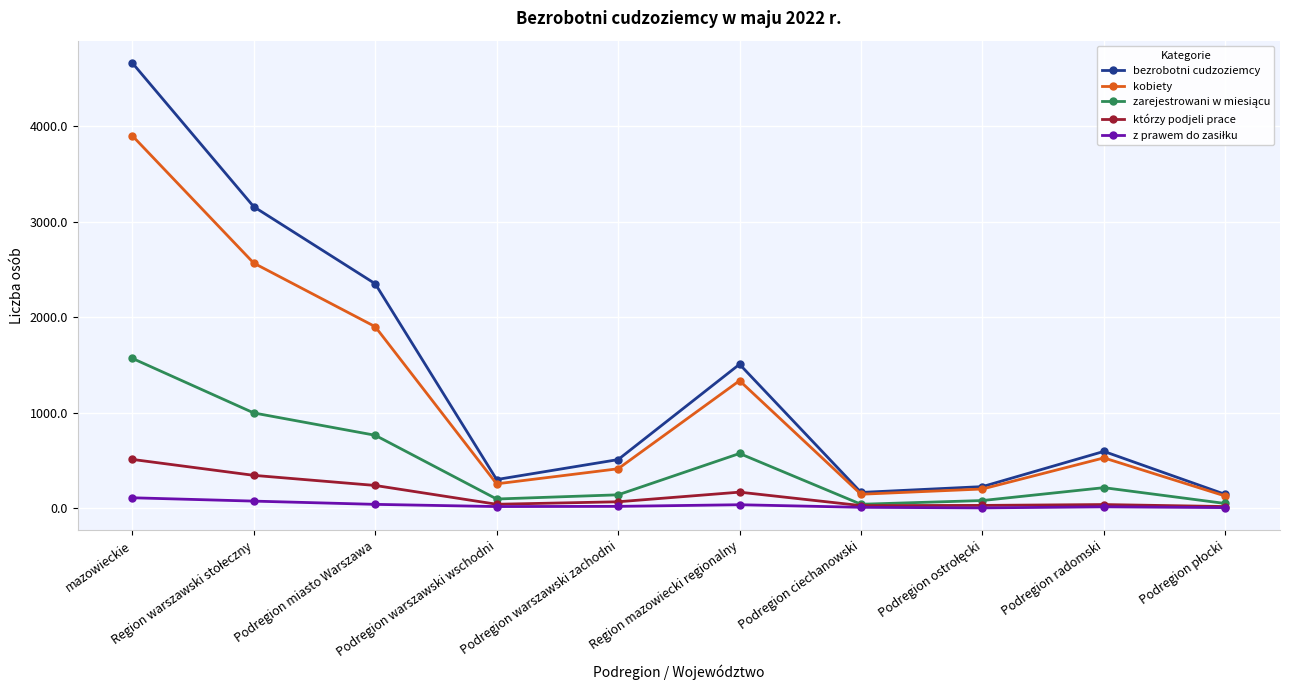

What is the value of the którzy podjeli prace point at the 3rd from the left?

237